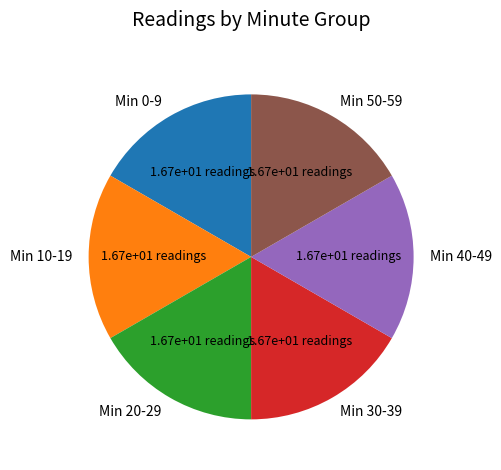

Does Min 0-9 account for over 50% of the chart?

No